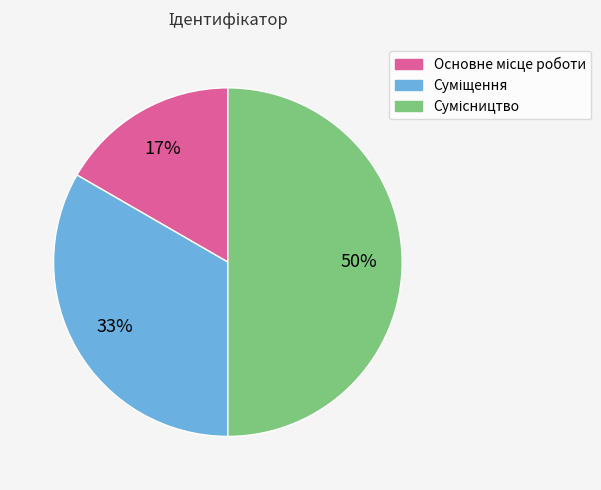

To the nearest percent, what is the difference between the largest and smallest slice percentages?

33%